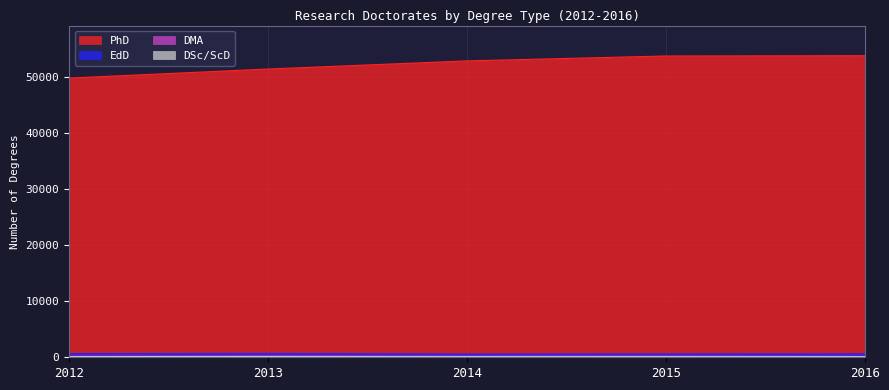

What is the sum of the DSc/ScD values at 2014 and 2015?

211